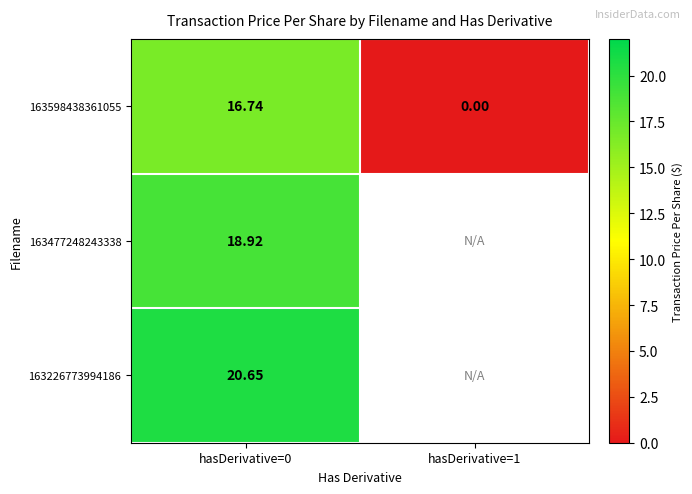

At how many categories does at least one series exceed 6?

1